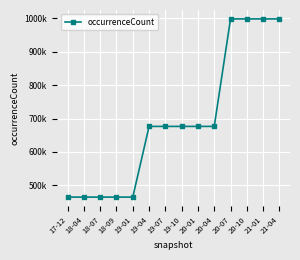

At which label is the value closest to 731526?

19-04